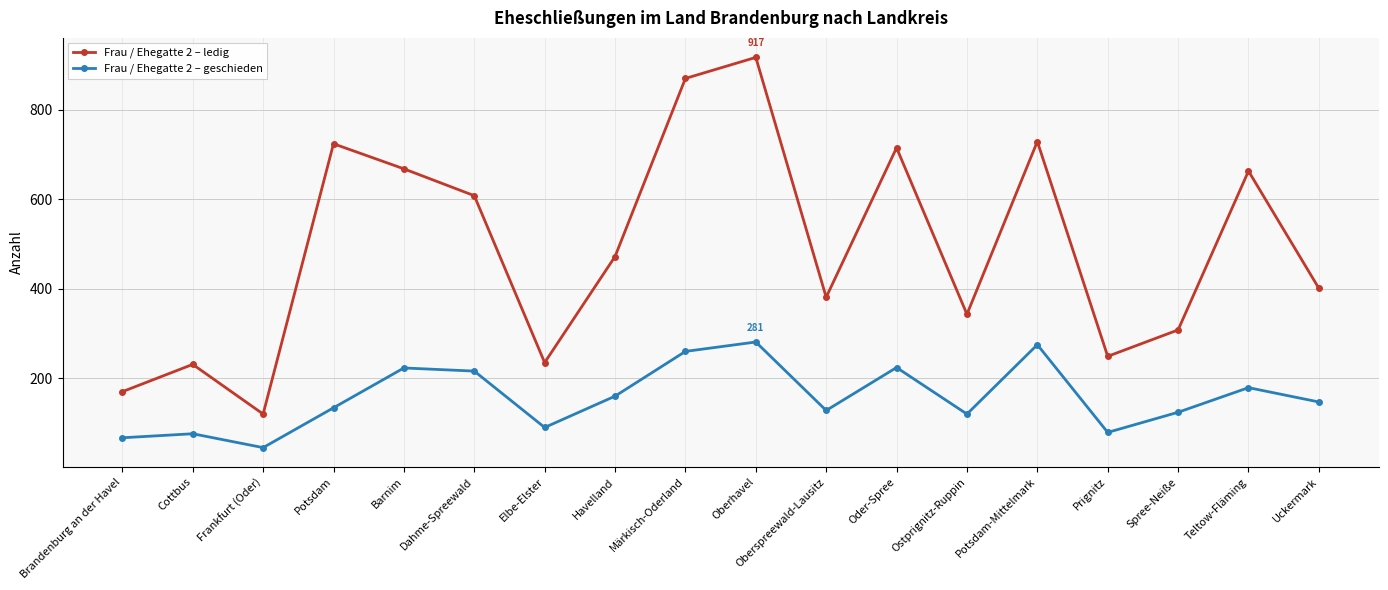

The value of Frau / Ehegatte 2 – ledig at Oberhavel is 917. True or false?

True